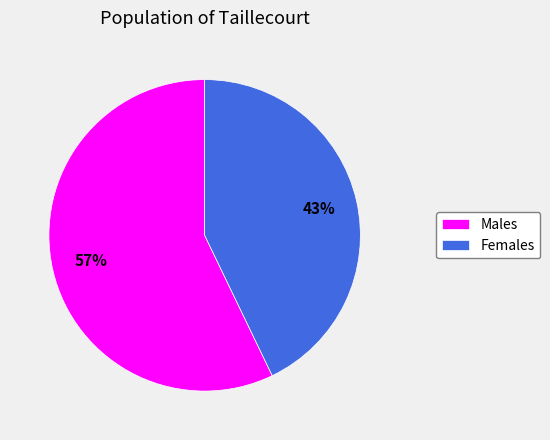

Count the number of slices in the pie.

2